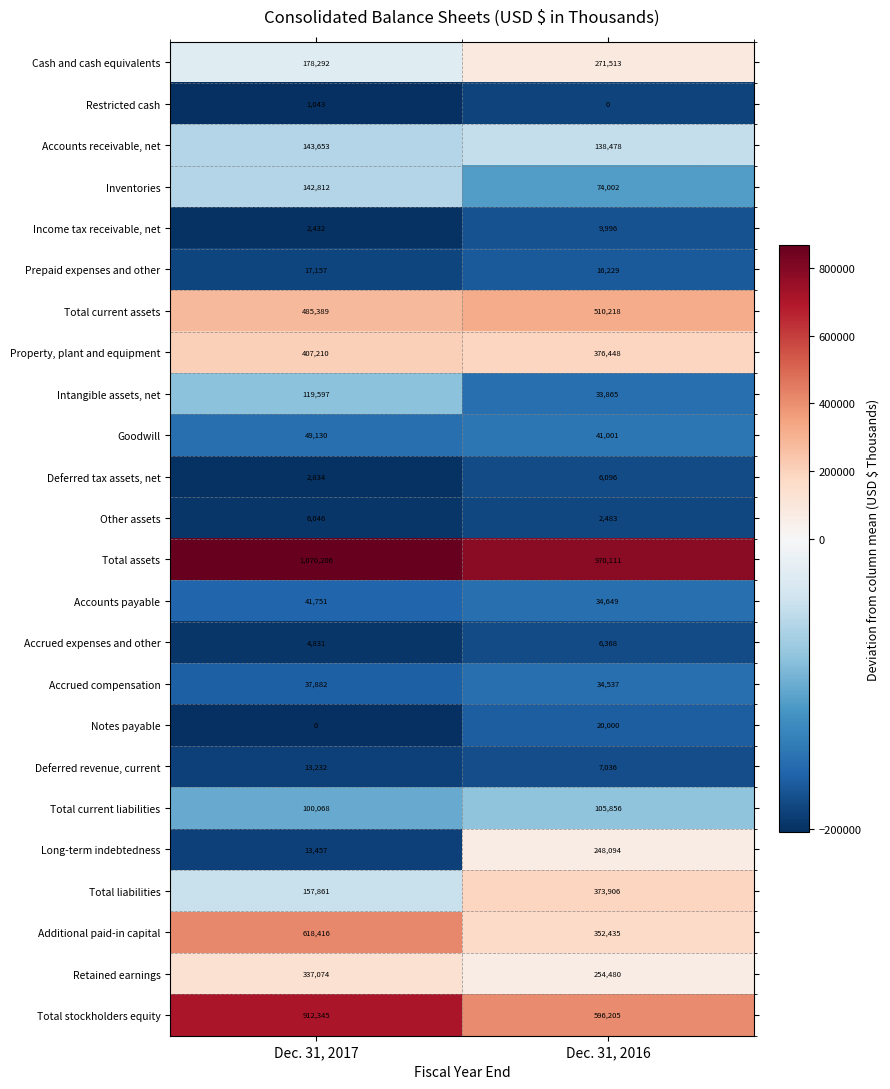

Which series has the widest spread of values?

Total stockholders equity